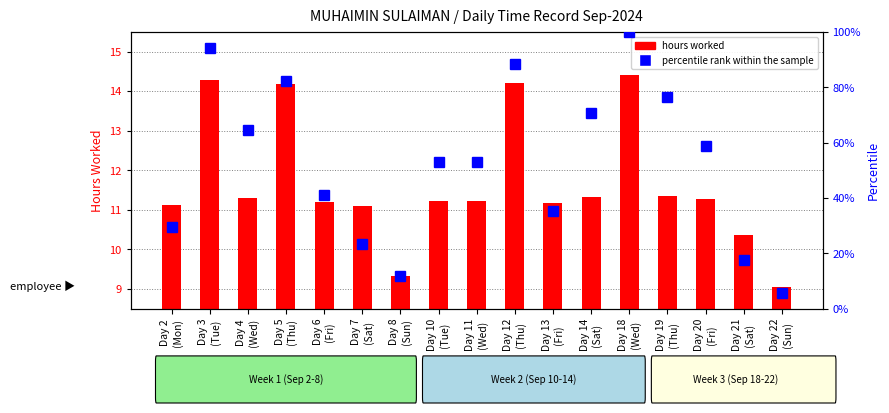

Which series changed the most between Day 6
(Fri) and Day 12
(Thu)?

percentile rank within the sample